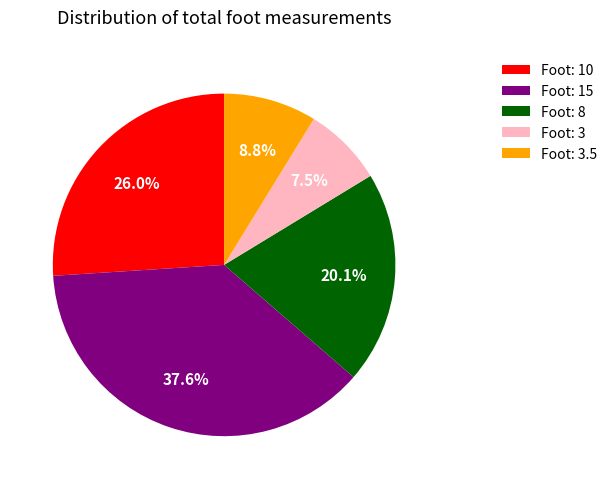

What is the ratio of the value at Foot: 15 to the value at Foot: 3?

5.0